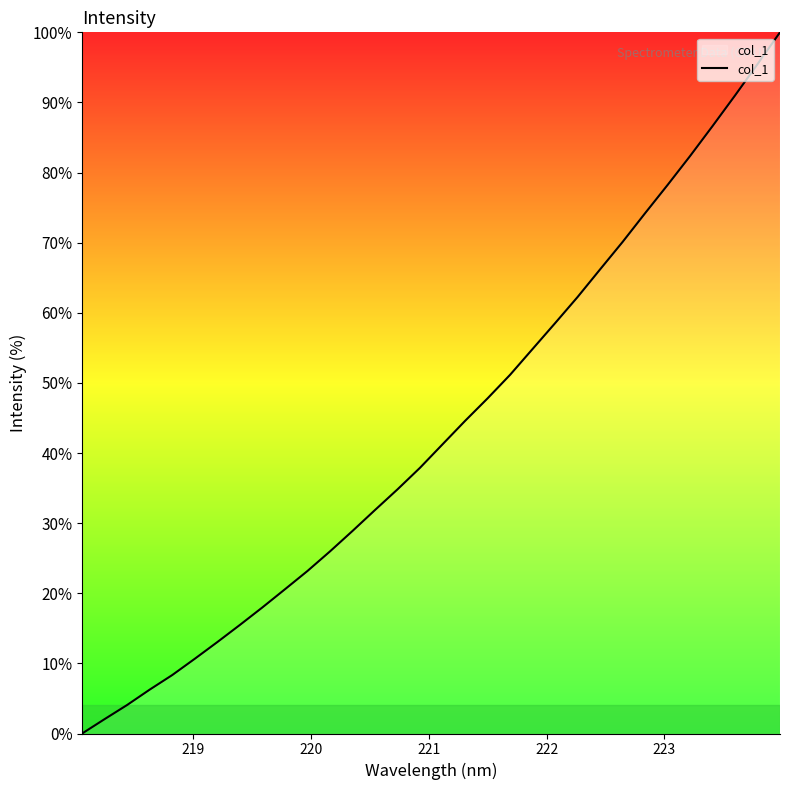

What is the maximum value shown in the chart?

100.0